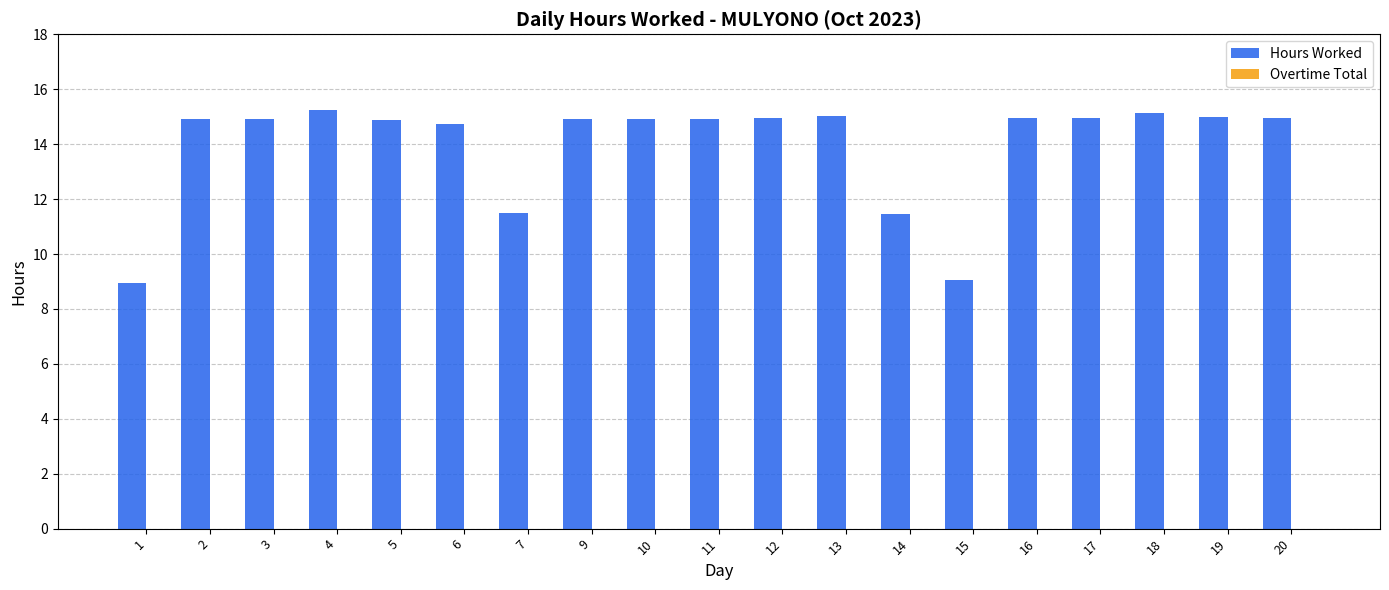

What is the sum of the values at 14 and 4?

26.7